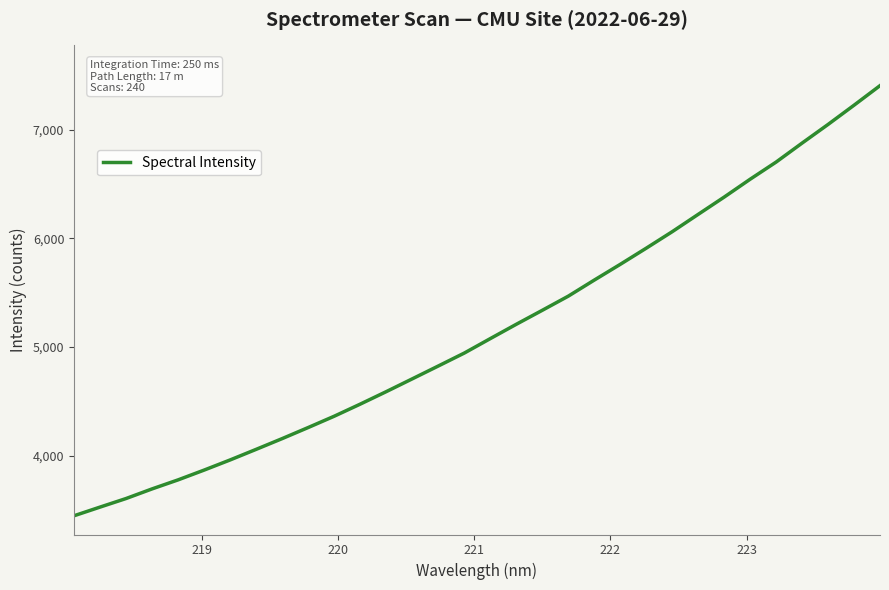

How many lines are shown in the chart?

1